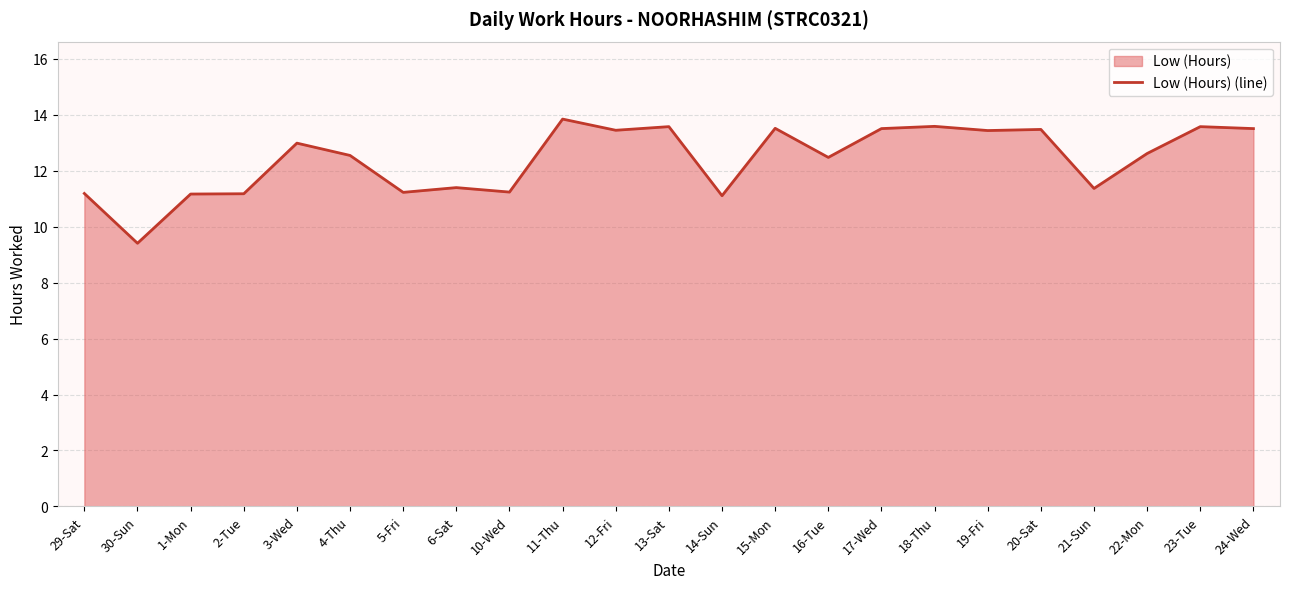

What is the difference between the values at 30-Sun and 1-Mon?

1.8